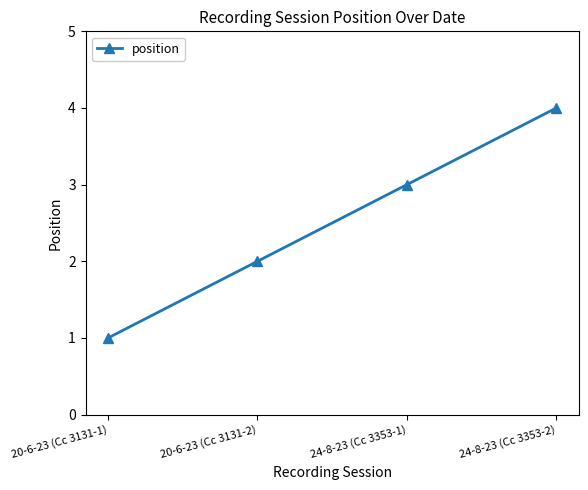

The chart shows a value of 5 at 24-8-23 (Cc 3353-2). True or false?

False